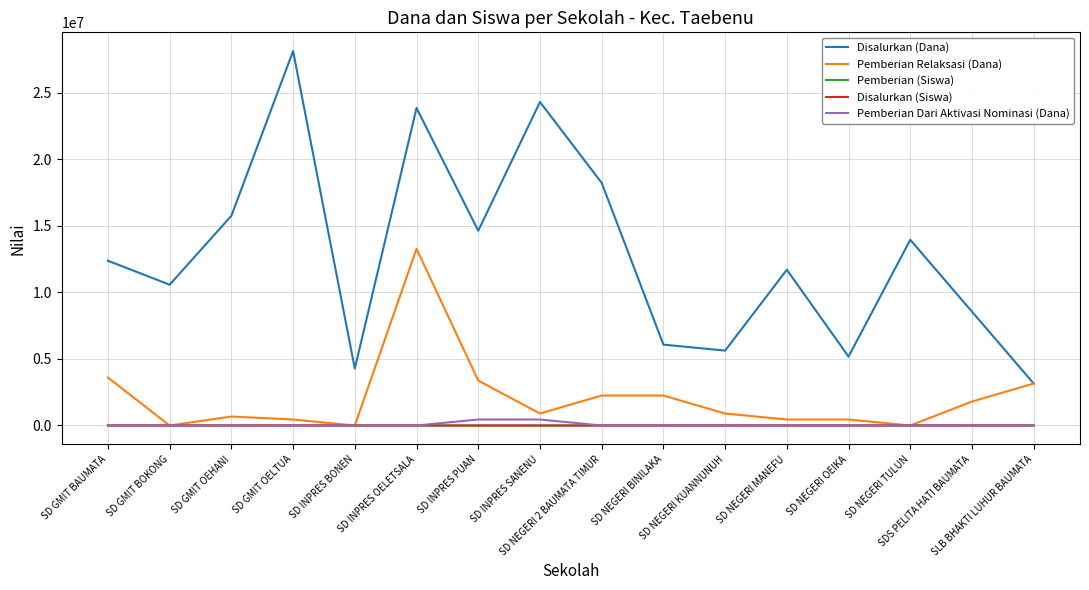

Which series has the largest range (max minus min)?

Disalurkan (Dana)